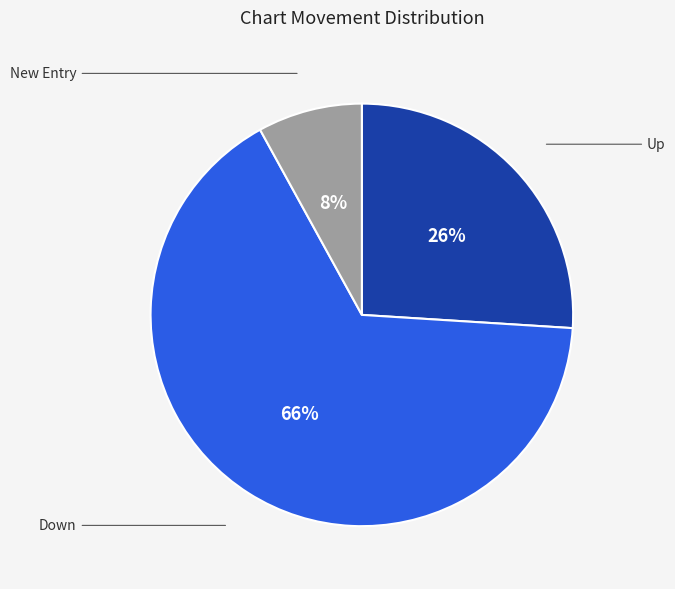

Does any single category account for the majority?

Yes